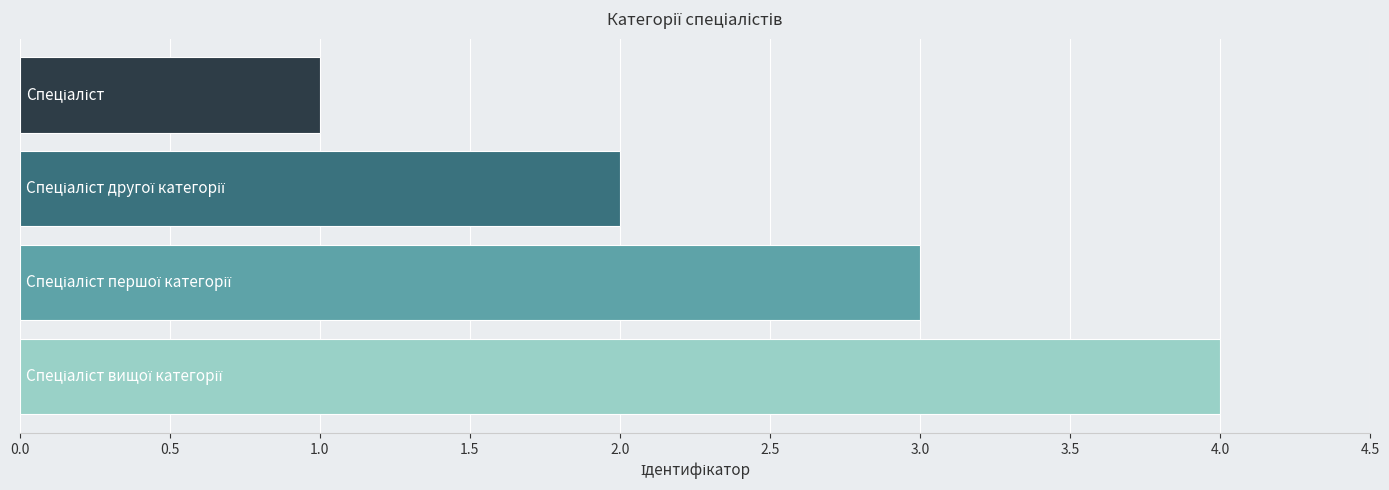

Does the chart contain stacked bars?

No